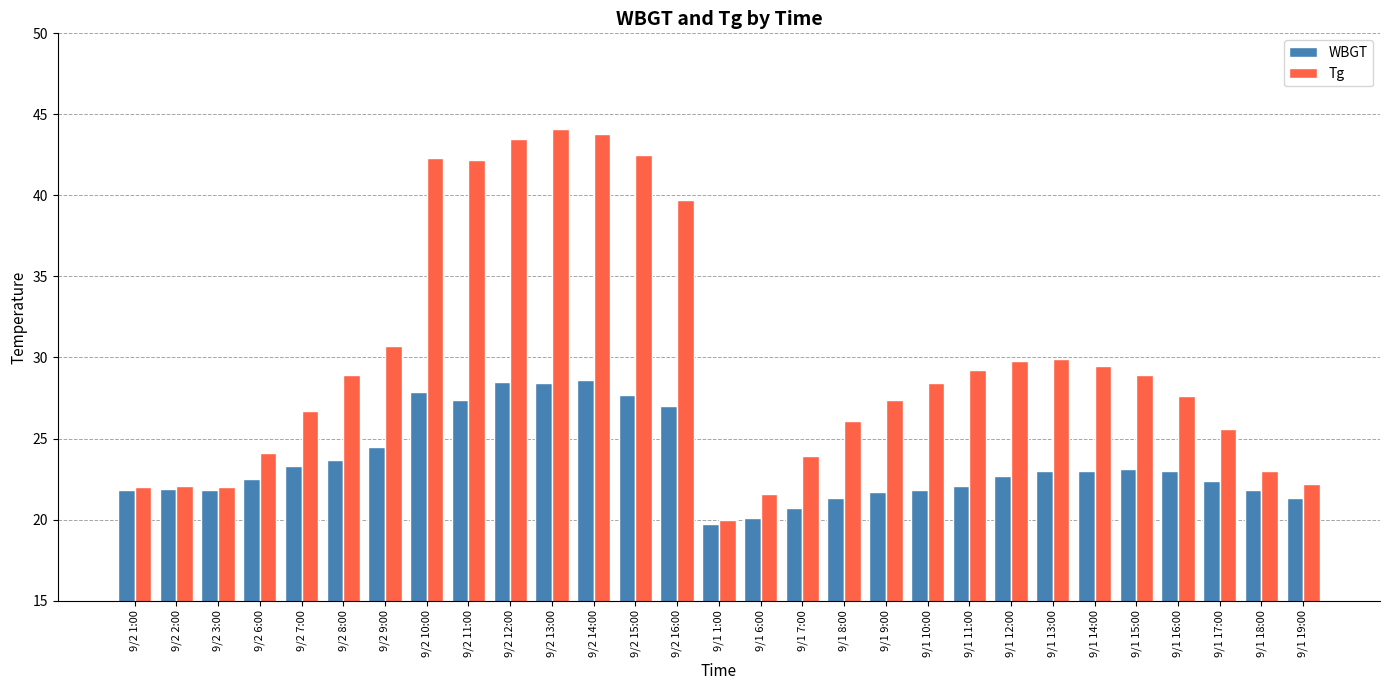

How many bars are there in total?

58